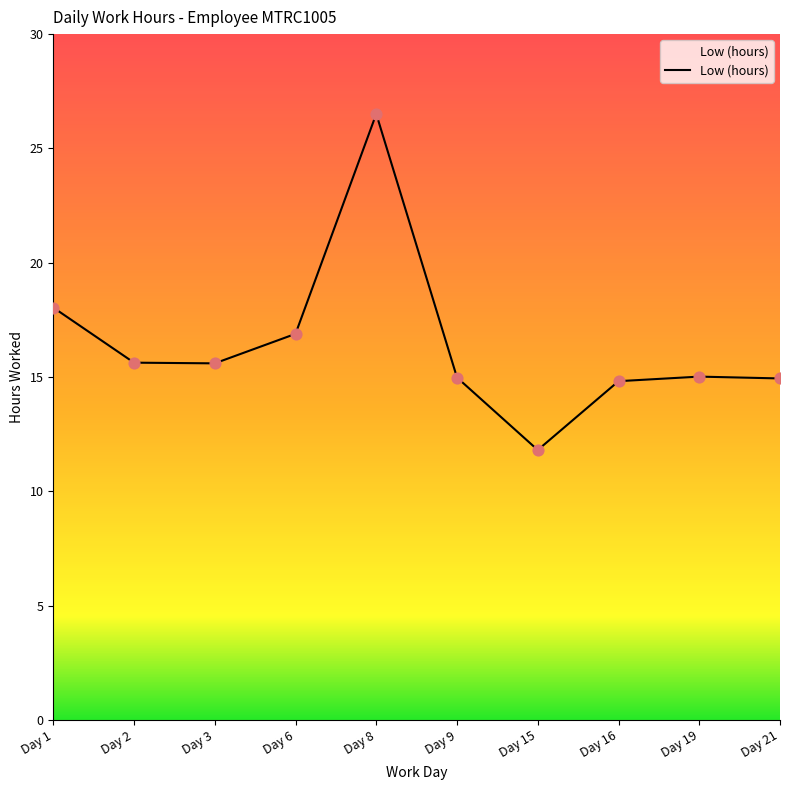

Between Day 16 and Day 3, which is larger?

Day 3